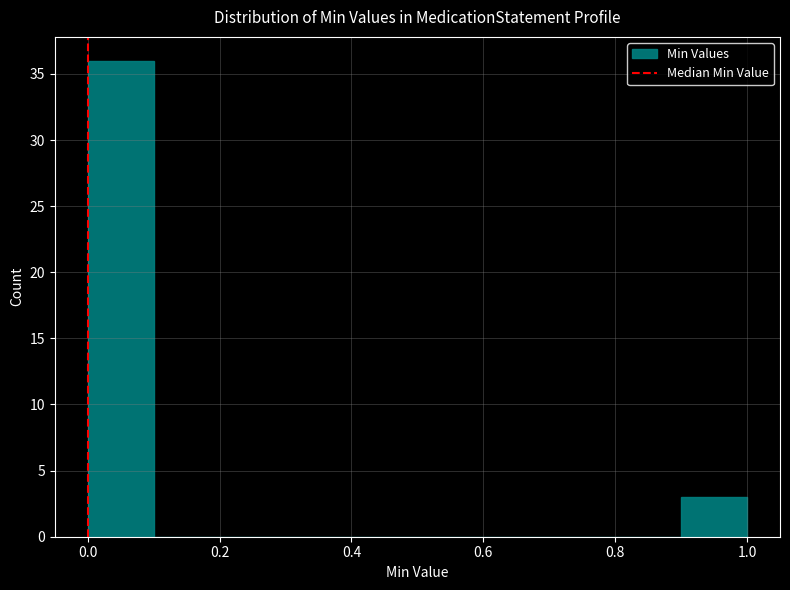

Which range on the x-axis has the tallest bar?

0.0 to 0.1